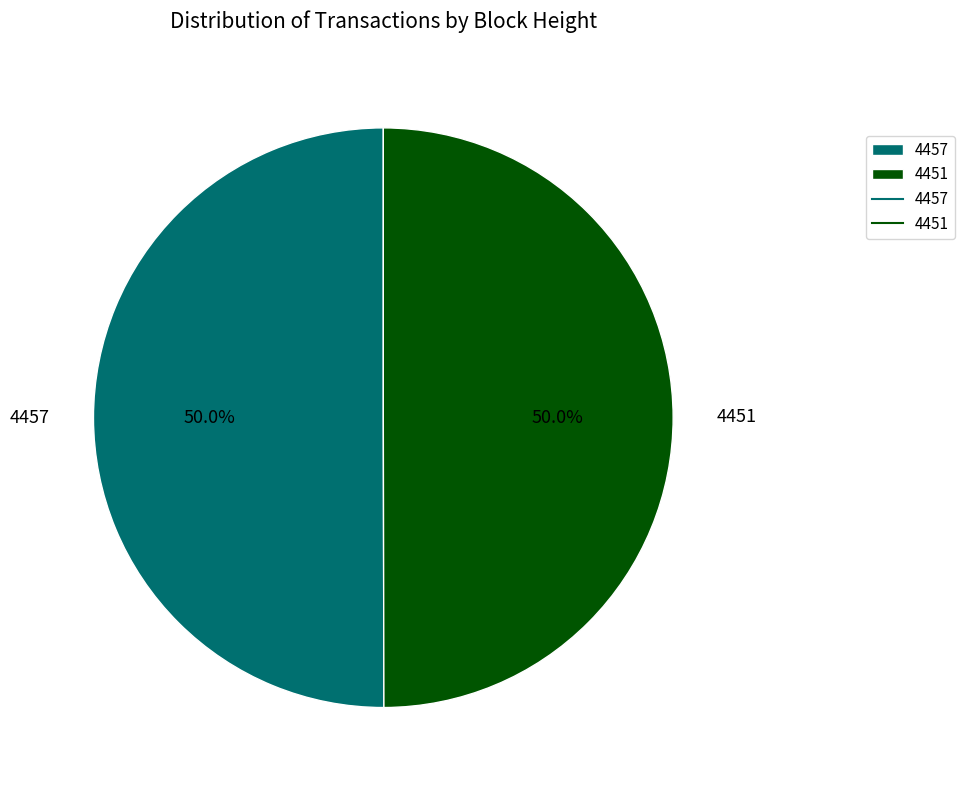

What percentage is the 4457 slice, to the nearest percent?

50%